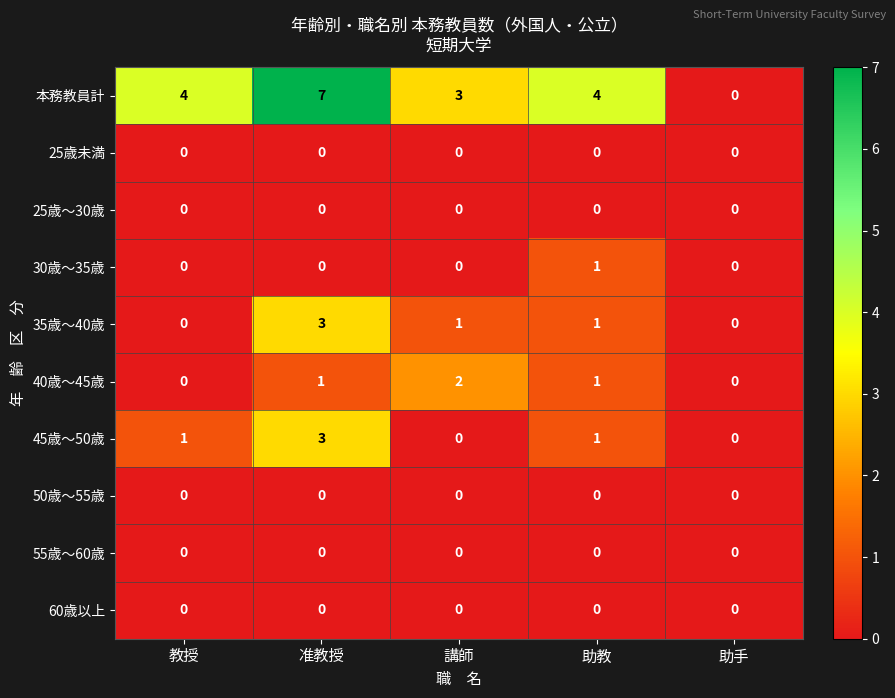

The 25歳未満 series shows 0 at 准教授. True or false?

True